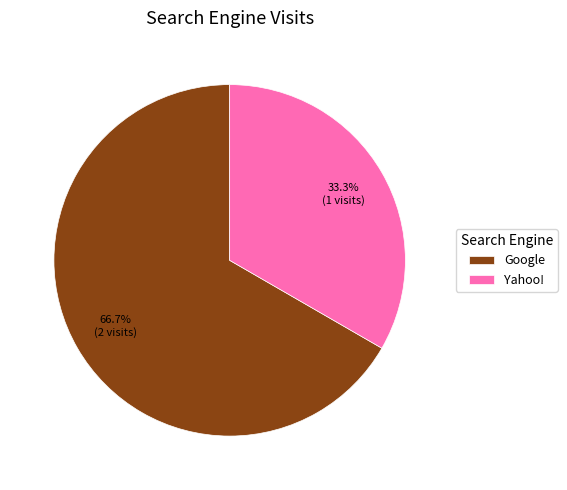

Is the sum of Google and Yahoo! greater than half?

Yes